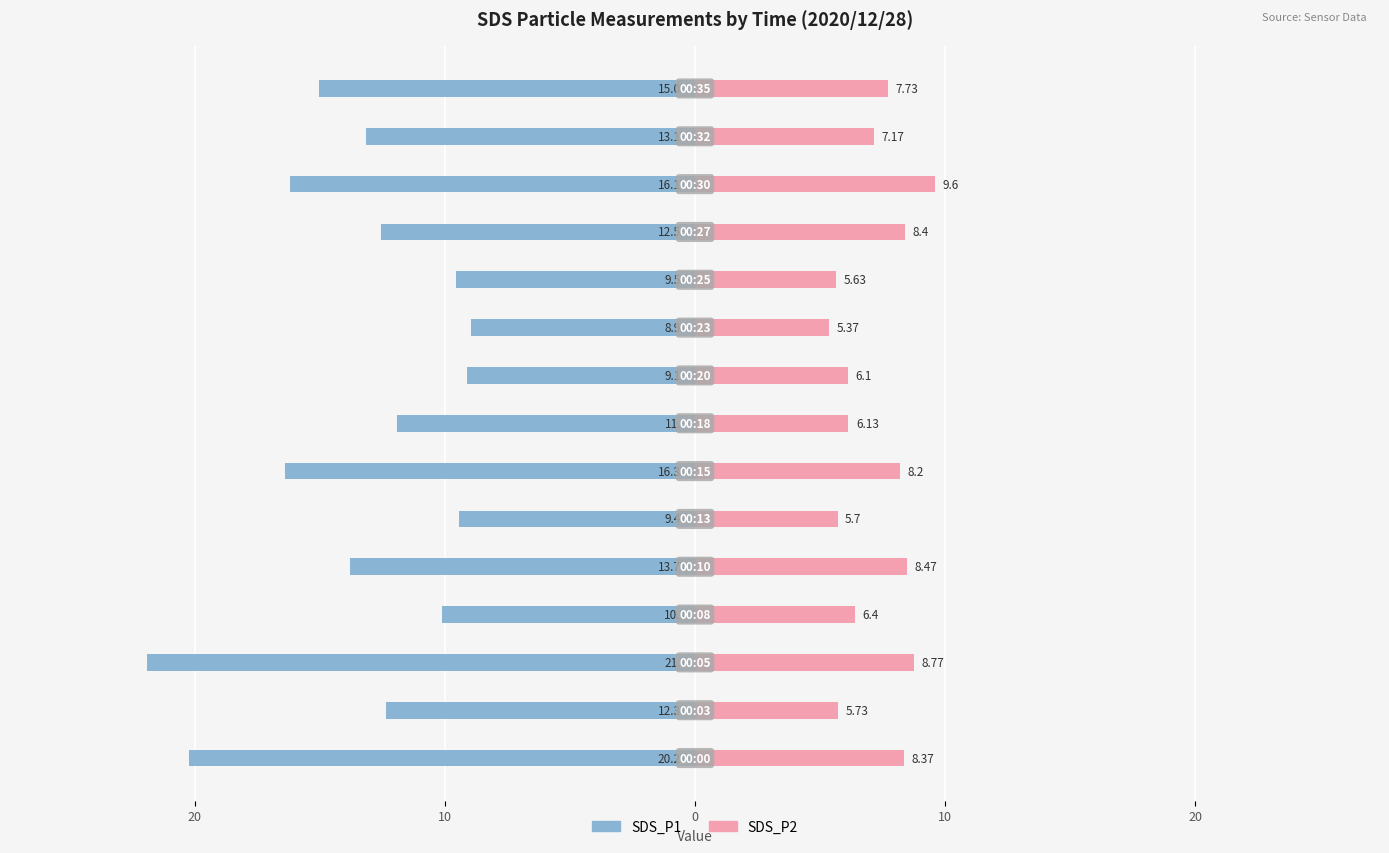

Reading left to right, extract all data points from this chart.

SDS_P1: -20.2	-12.3	-21.9	-10.1	-13.8	-9.4	-16.4	-11.9	-9.1	-9.0	-9.6	-12.5	-16.2	-13.1	-15.0
SDS_P2: 8.4	5.7	8.8	6.4	8.5	5.7	8.2	6.1	6.1	5.4	5.6	8.4	9.6	7.2	7.7